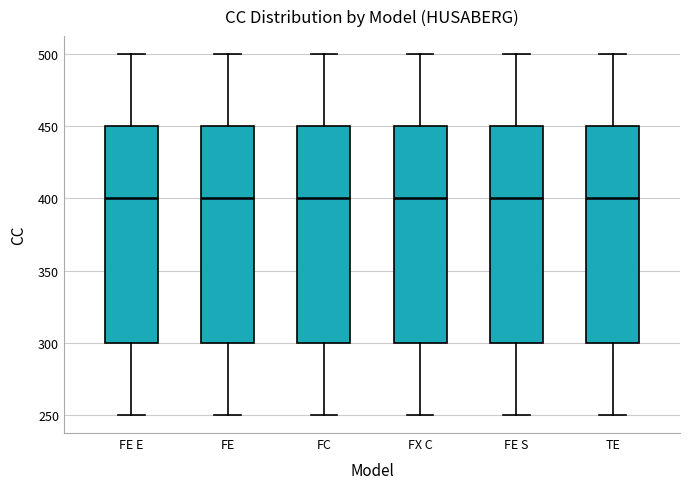

Reading left to right, transcribe this box plot: for each box, give where its median line is, the range the box spans, and where its two whiskers end, as read against the y-axis. The values are not printed on the chart, so give them approximately, as read against the axis.

FE E: median 400, box 300 to 450, whiskers 250 to 500
FE: median 400, box 300 to 450, whiskers 250 to 500
FC: median 400, box 300 to 450, whiskers 250 to 500
FX C: median 400, box 300 to 450, whiskers 250 to 500
FE S: median 400, box 300 to 450, whiskers 250 to 500
TE: median 400, box 300 to 450, whiskers 250 to 500